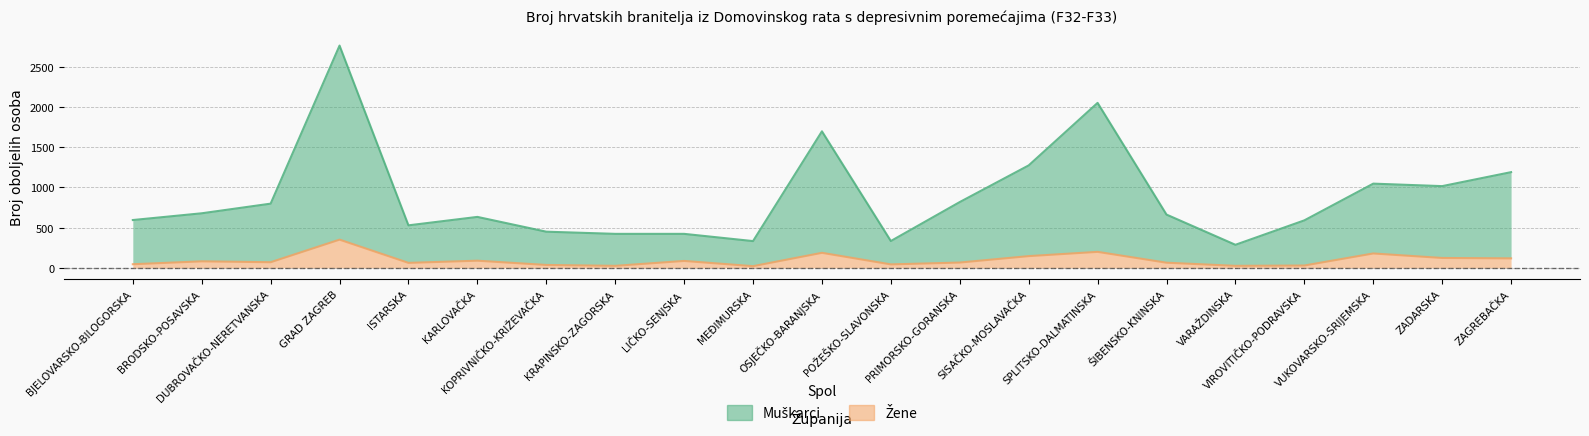

Does the chart display data point markers on the line(s)?

No